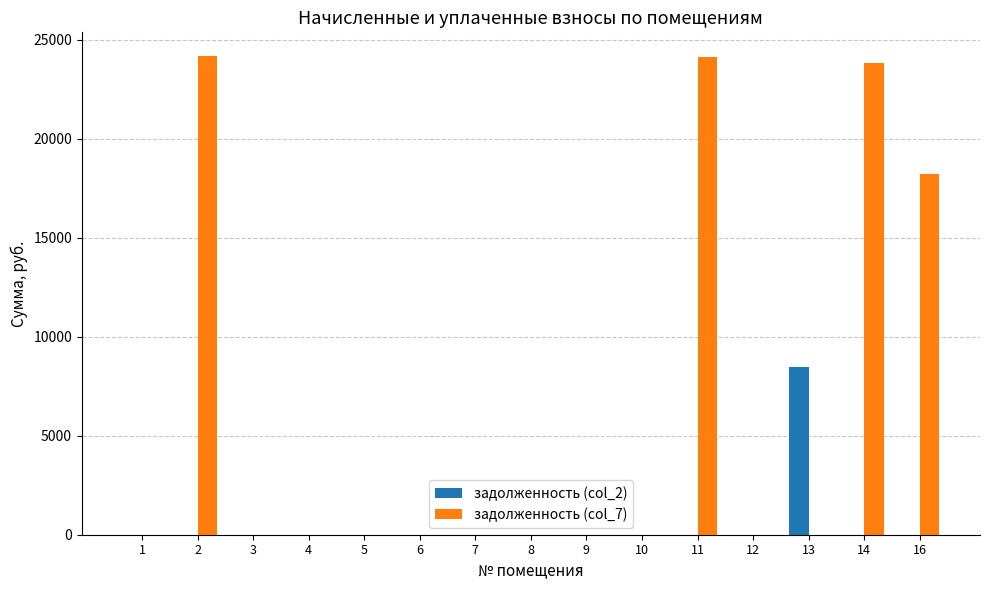

What is the sum of all задолженность (col_2) values?

8487.0